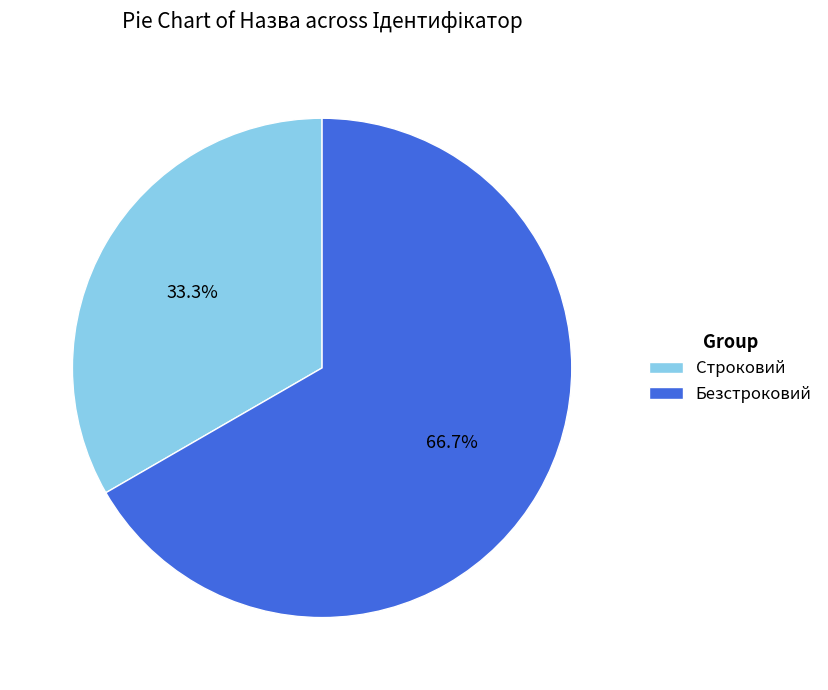

Is Строковий the majority of the pie?

No